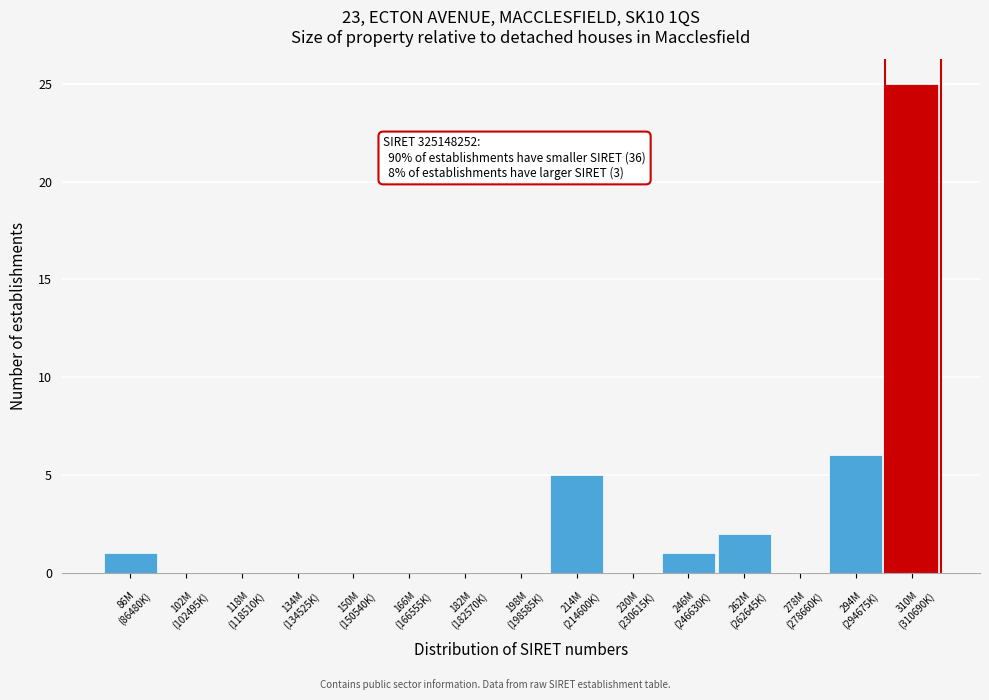

What is the greatest value displayed?

25